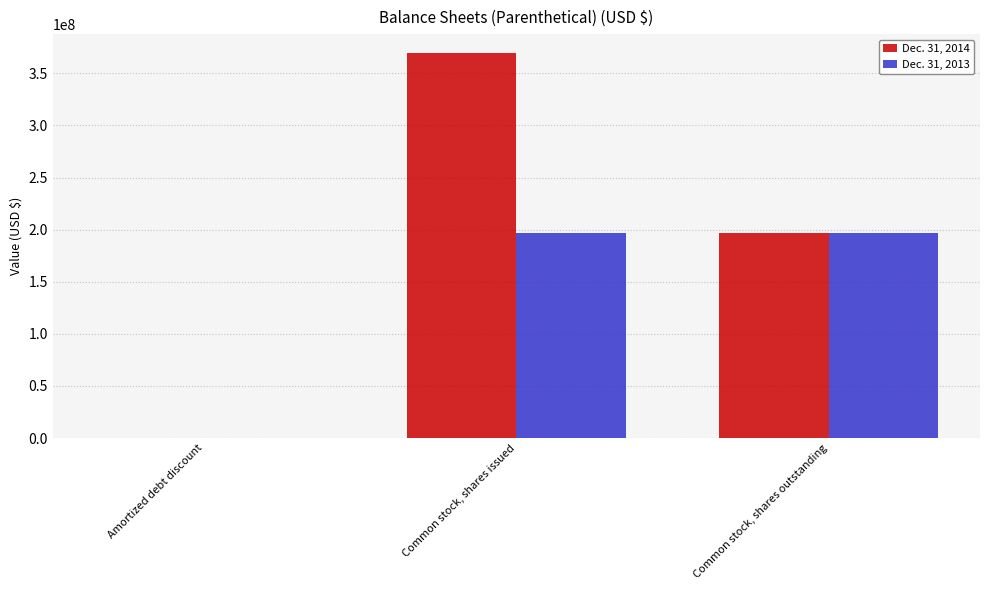

How many groups of bars are there?

3